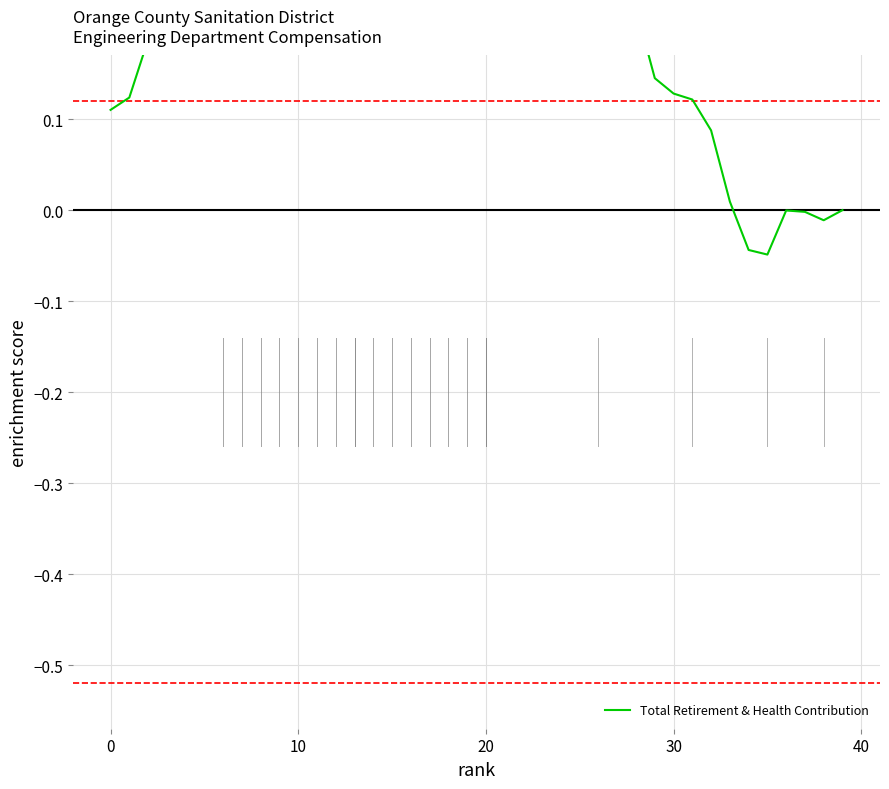

How many positive values are there?

35